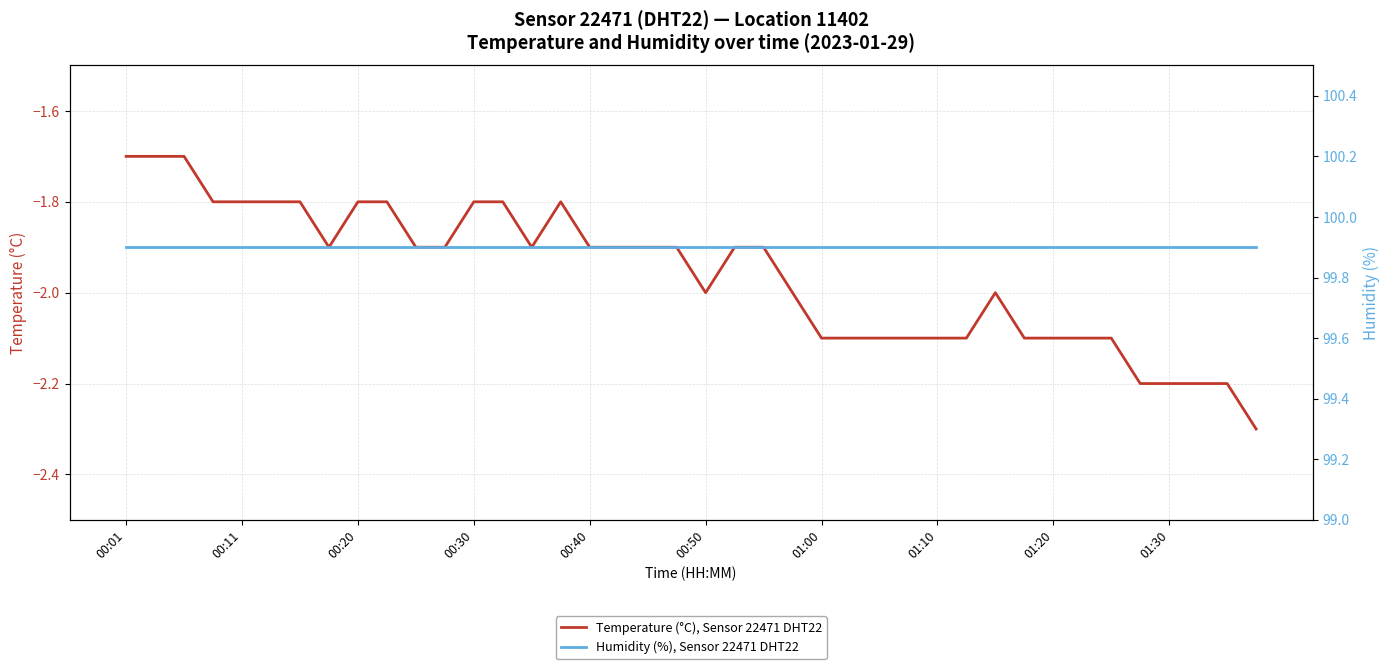

True or false: Humidity (%), Sensor 22471 DHT22 and Temperature (°C), Sensor 22471 DHT22 intersect in this chart.

False